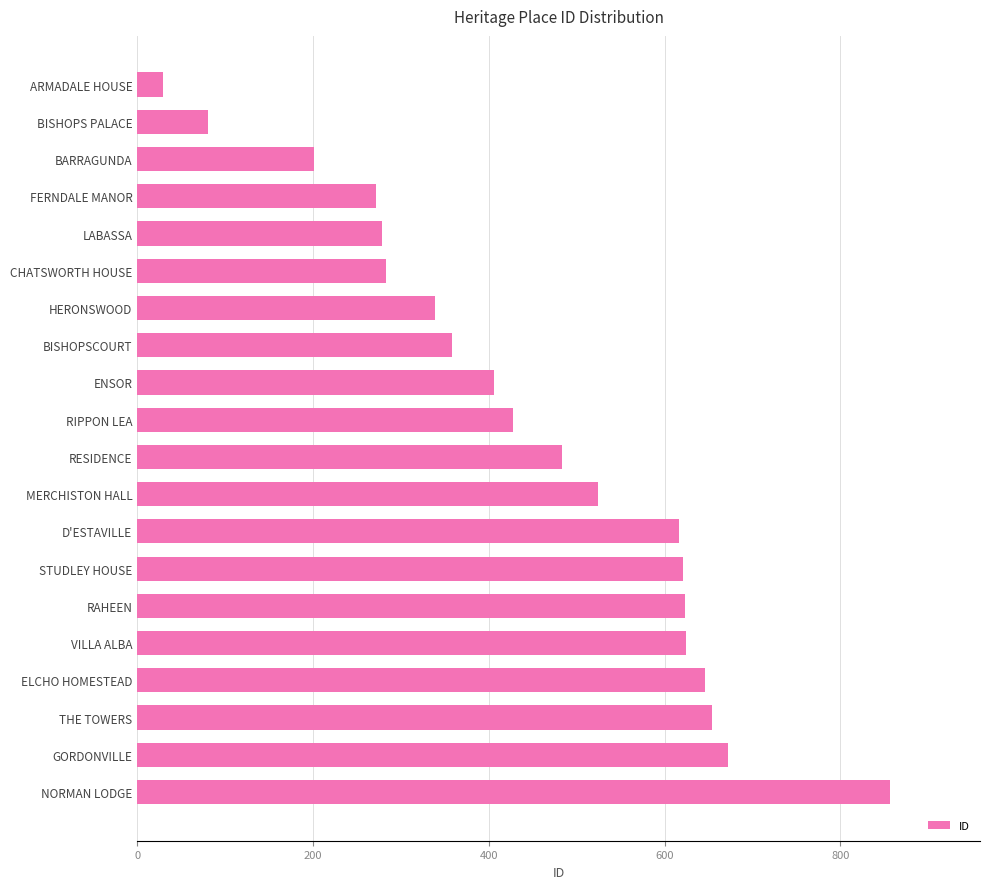

What is the label of the 7th bar from the top?

HERONSWOOD